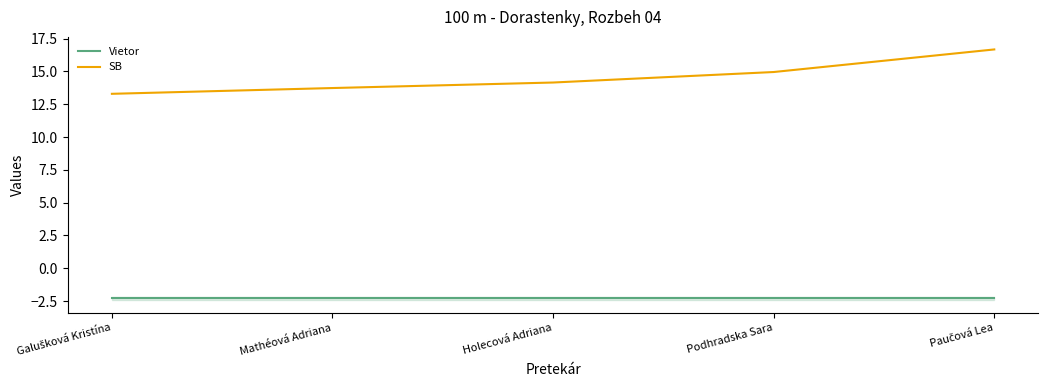

Reading left to right, what are all the values shown in this chart?

Vietor: Galušková Kristína=-2.3	Mathéová Adriana=-2.3	Holecová Adriana=-2.3	Podhradska Sara=-2.3	Paučová Lea=-2.3
SB: Galušková Kristína=13.3	Mathéová Adriana=13.7	Holecová Adriana=14.2	Podhradska Sara=14.9	Paučová Lea=16.7